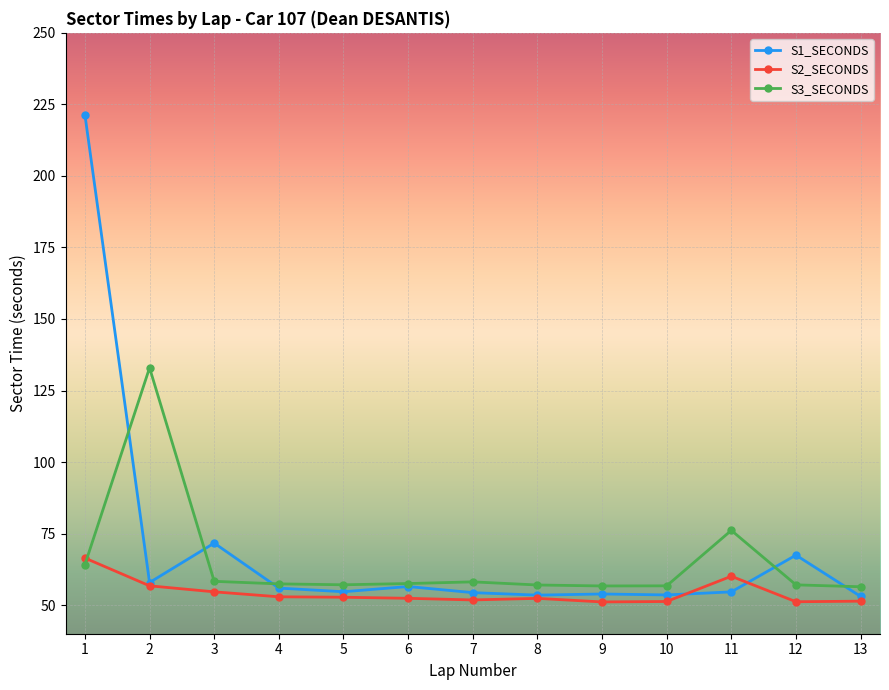

At which category does S3_SECONDS reach its first local peak?

2